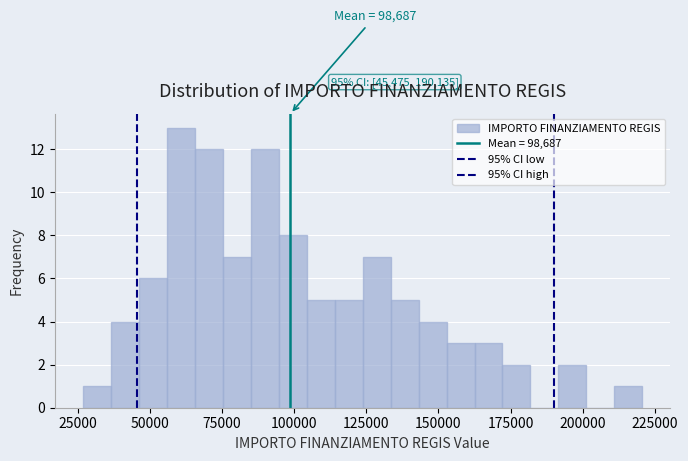

Around what value on the x-axis is the tallest bar? Give the approximate position of its centre, as read against the axis.

60000